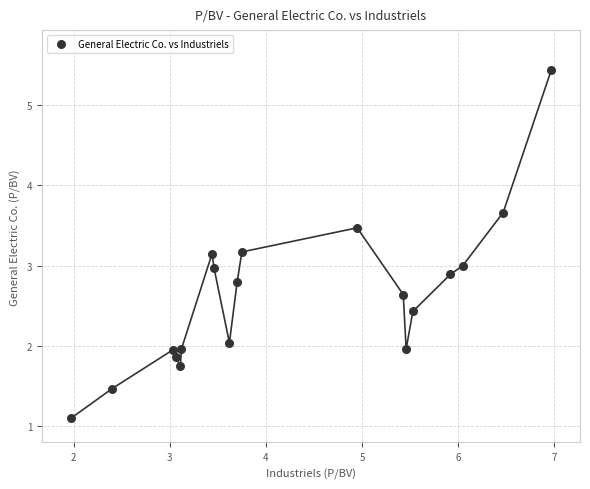

What is the range of Y values (max minus min)?

4.3